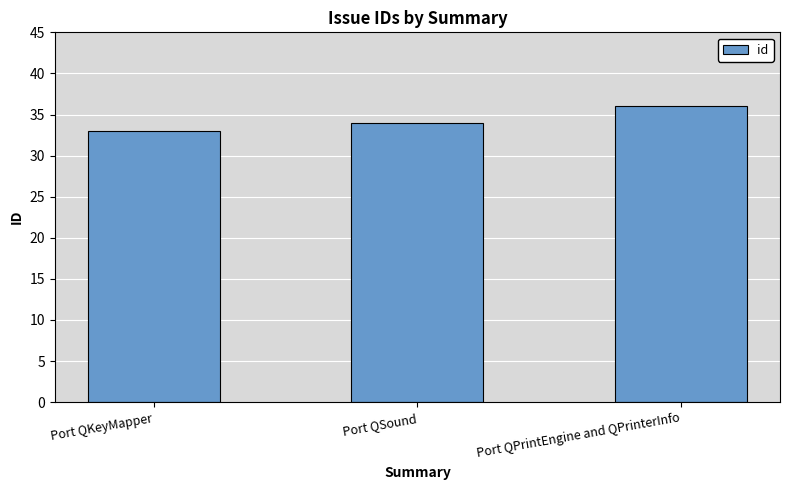

Read the value at Port QSound.

34